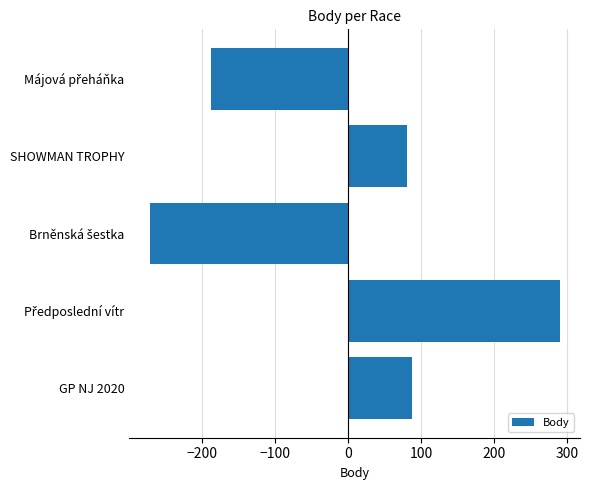

Reading top to bottom, transcribe all the data shown in this chart.

-187.2	80.8	-271.2	289.8	87.8